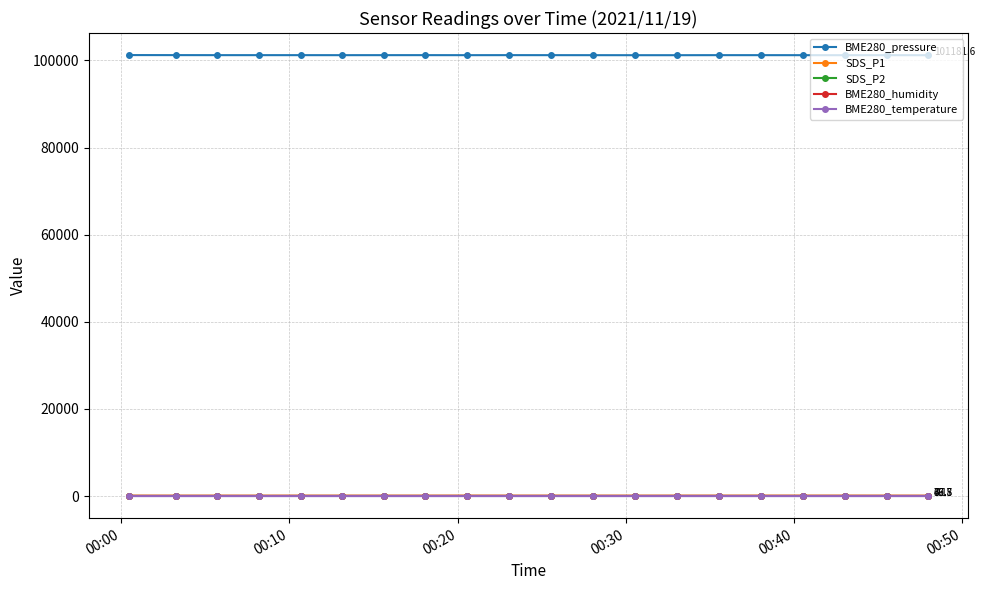

What is the sum of all SDS_P2 values?

802.0